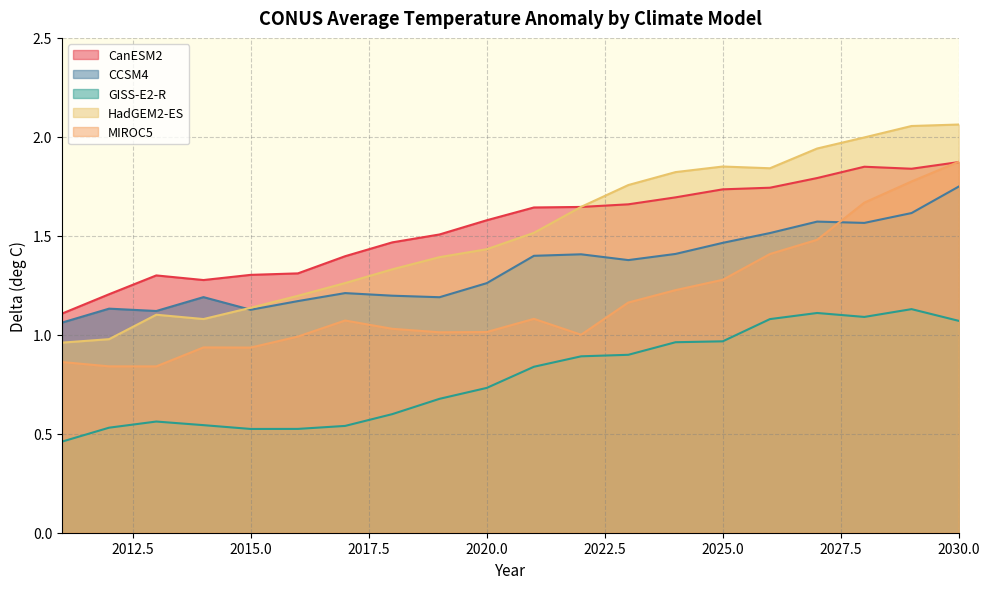

At how many categories does at least one series exceed 0?

20